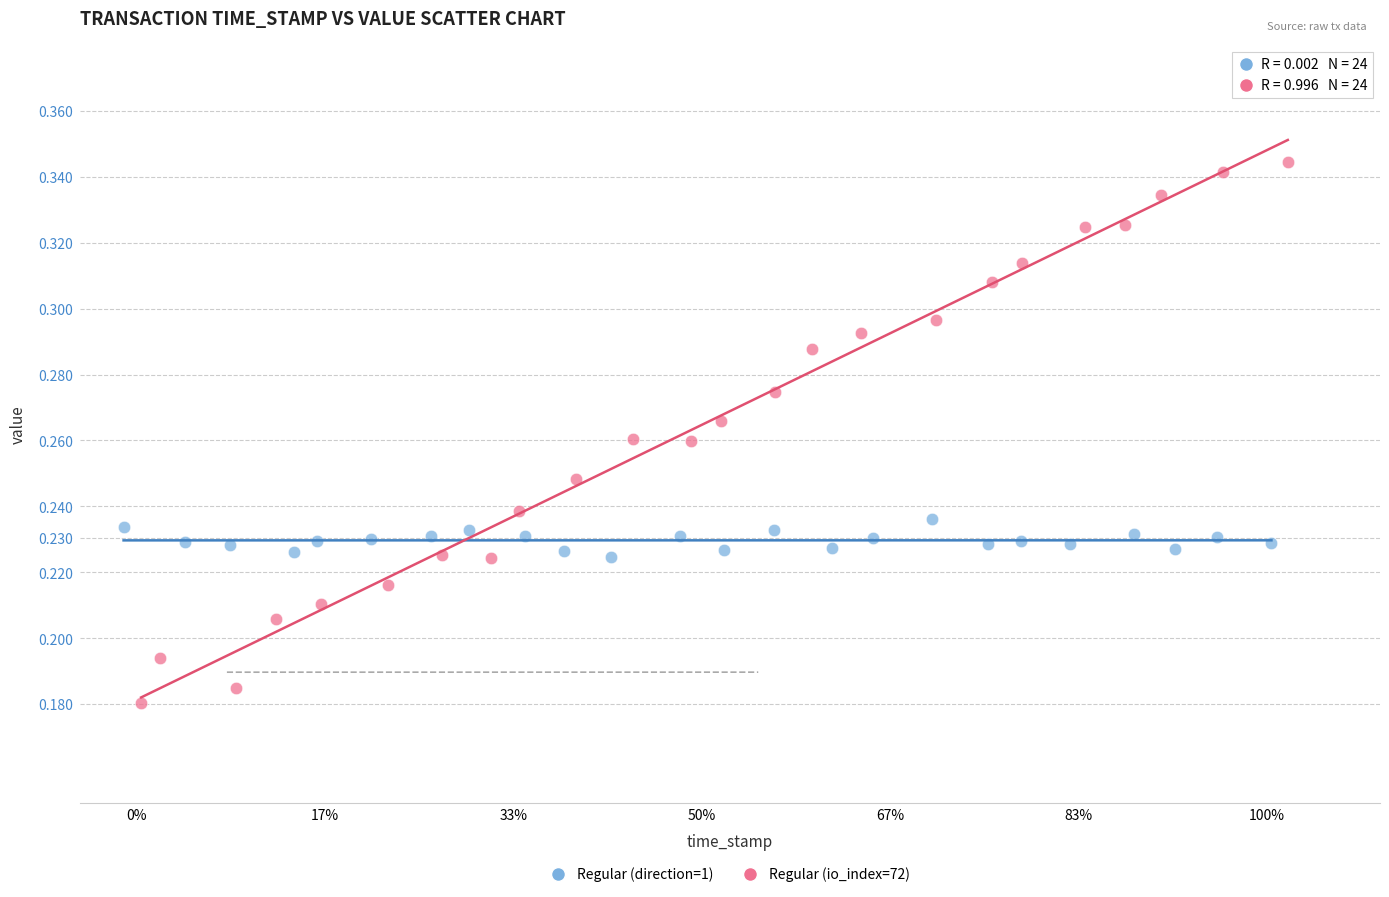

Which series has the widest spread of Y values?

Regular (io_index=72)